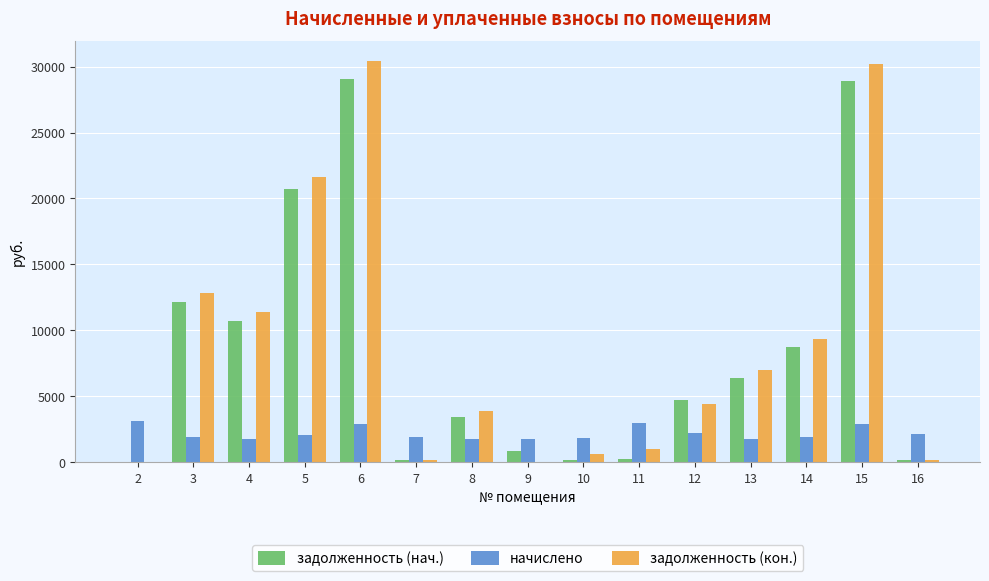

Which series changed the most between 4 and 8?

задолженность (кон.)